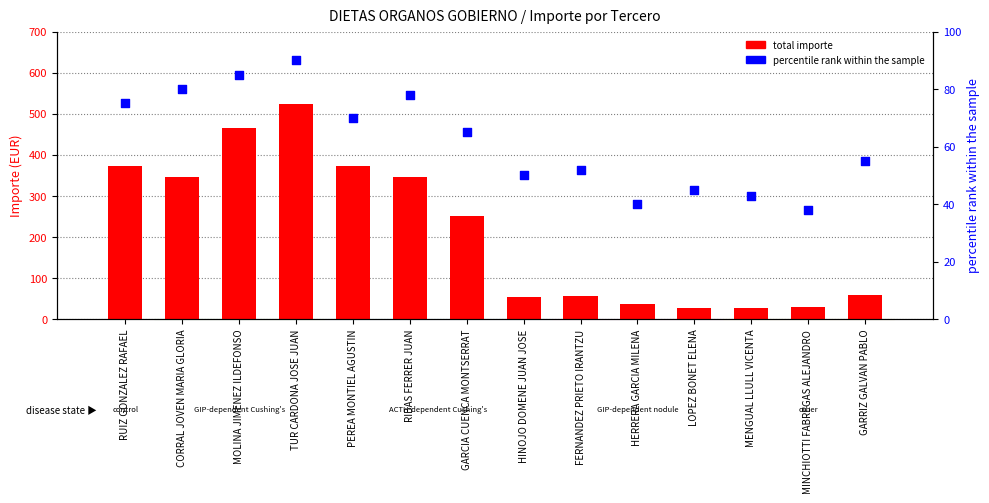

Which series contains the highest Y value?

total importe